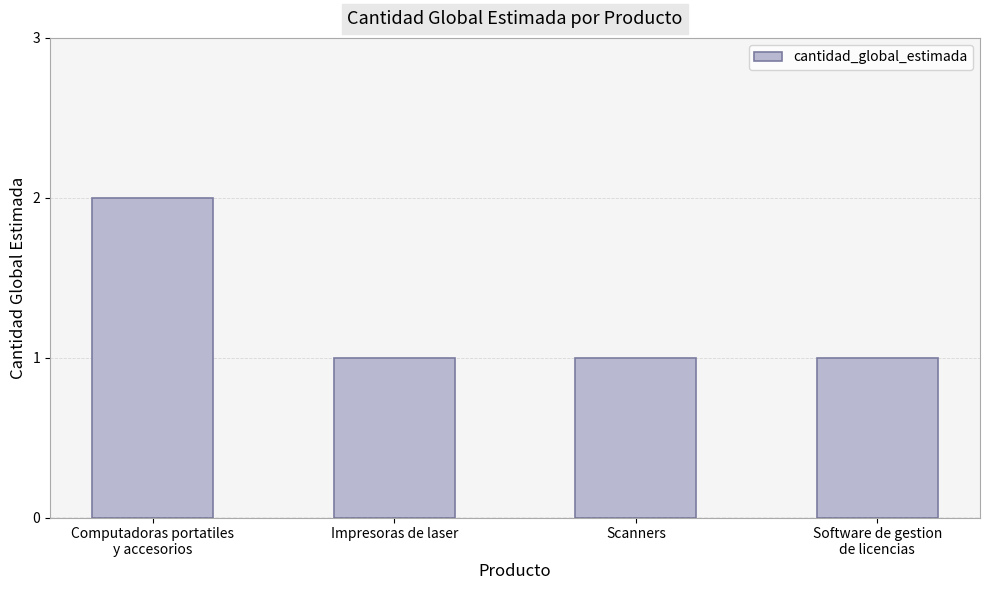

How many values are between 1 and 2?

4